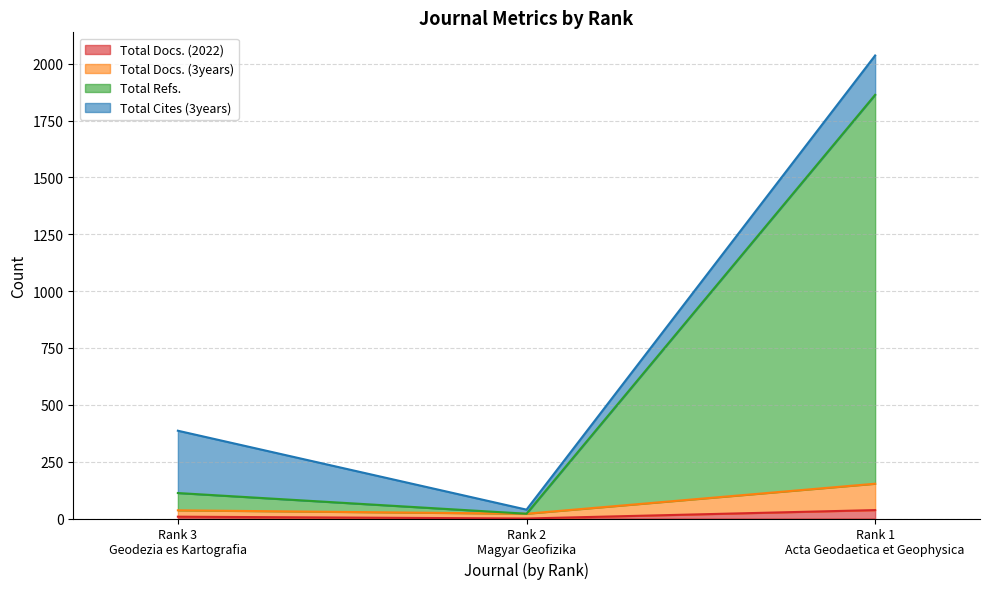

At which category is the sum across all series the highest?

Rank 1
Acta Geodaetica et Geophysica